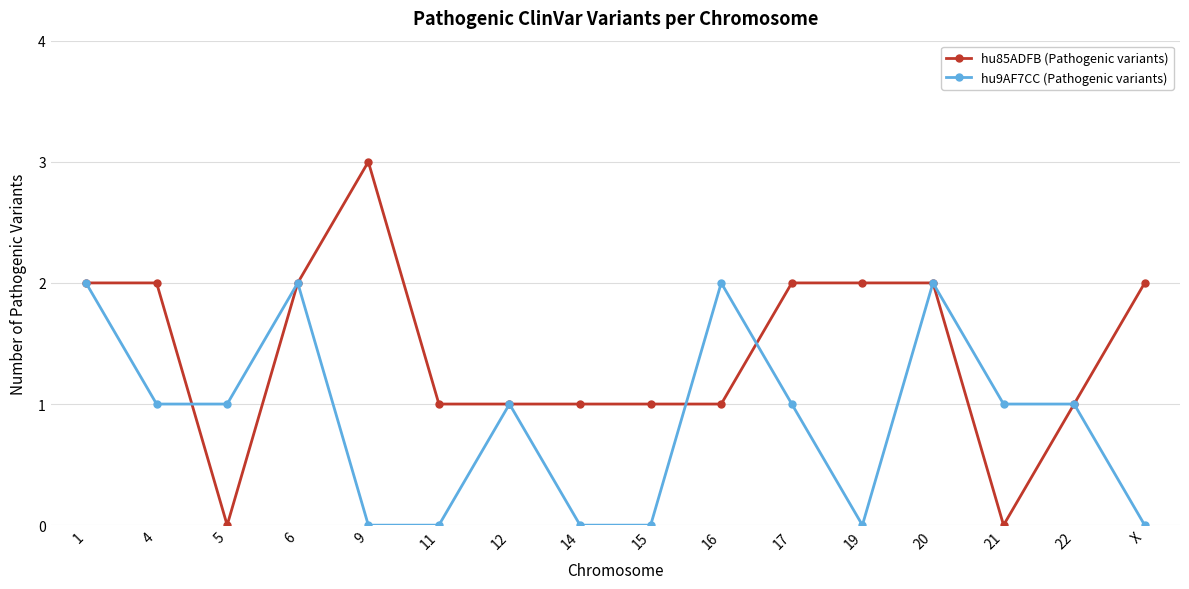

Reading left to right, extract all data points from this chart.

hu85ADFB (Pathogenic variants): 1=2	4=2	5=0	6=2	9=3	11=1	12=1	14=1	15=1	16=1	17=2	19=2	20=2	21=0	22=1	X=2
hu9AF7CC (Pathogenic variants): 1=2	4=1	5=1	6=2	9=0	11=0	12=1	14=0	15=0	16=2	17=1	19=0	20=2	21=1	22=1	X=0